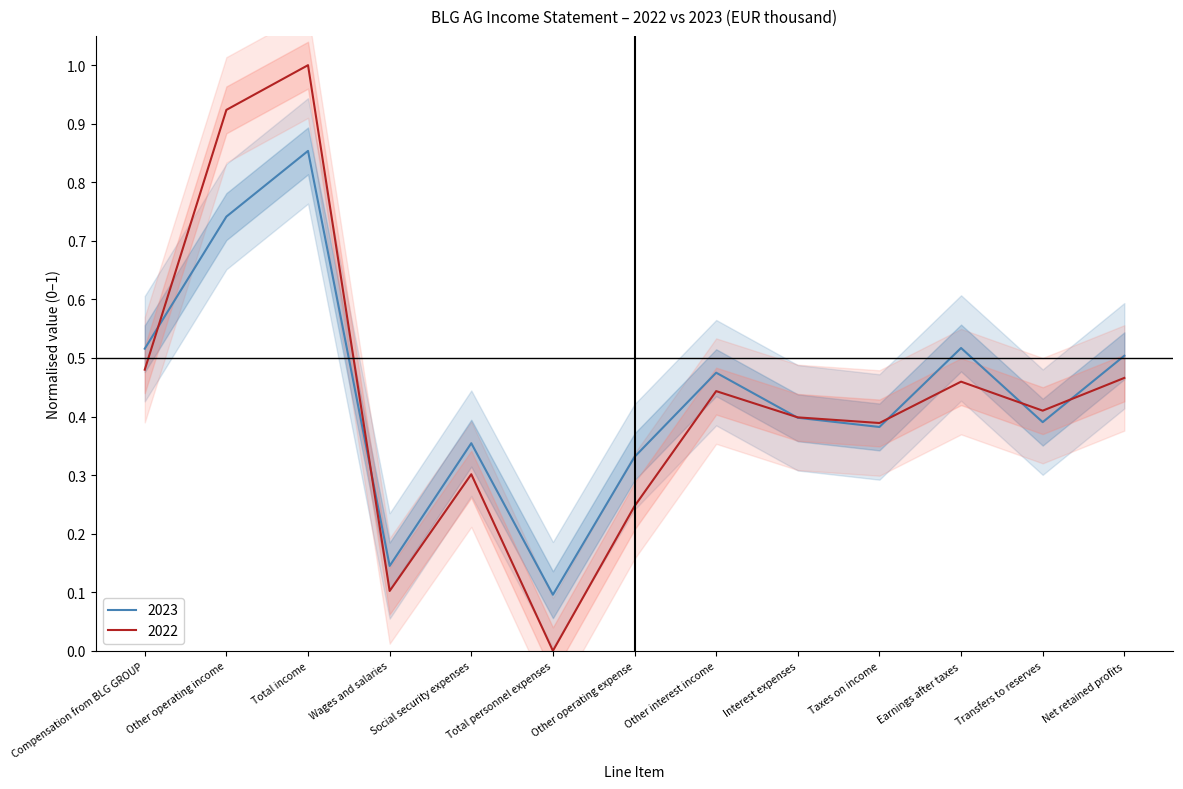

What is the average value of the 2023 series?

0.4